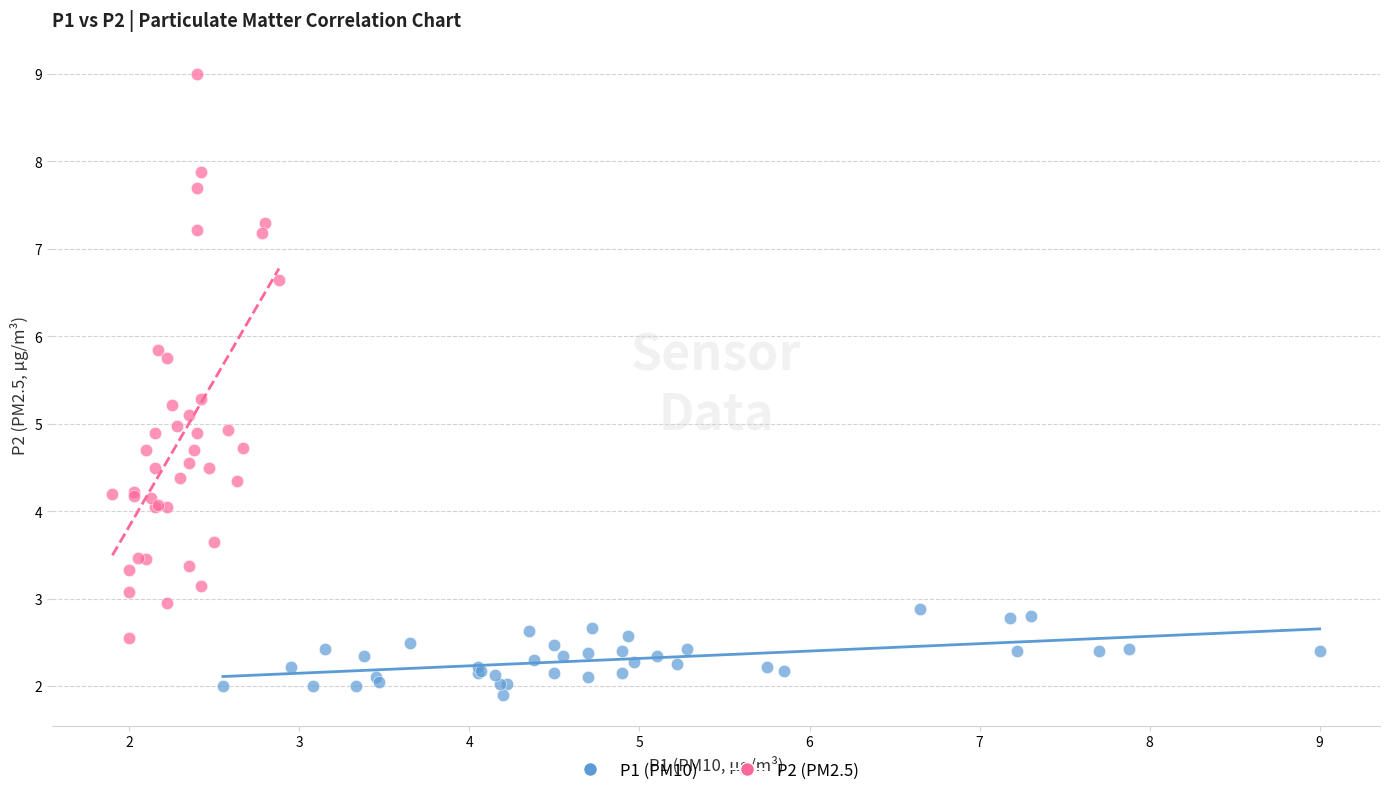

What are all the series names shown in the legend?

P1 (PM10), P2 (PM2.5)